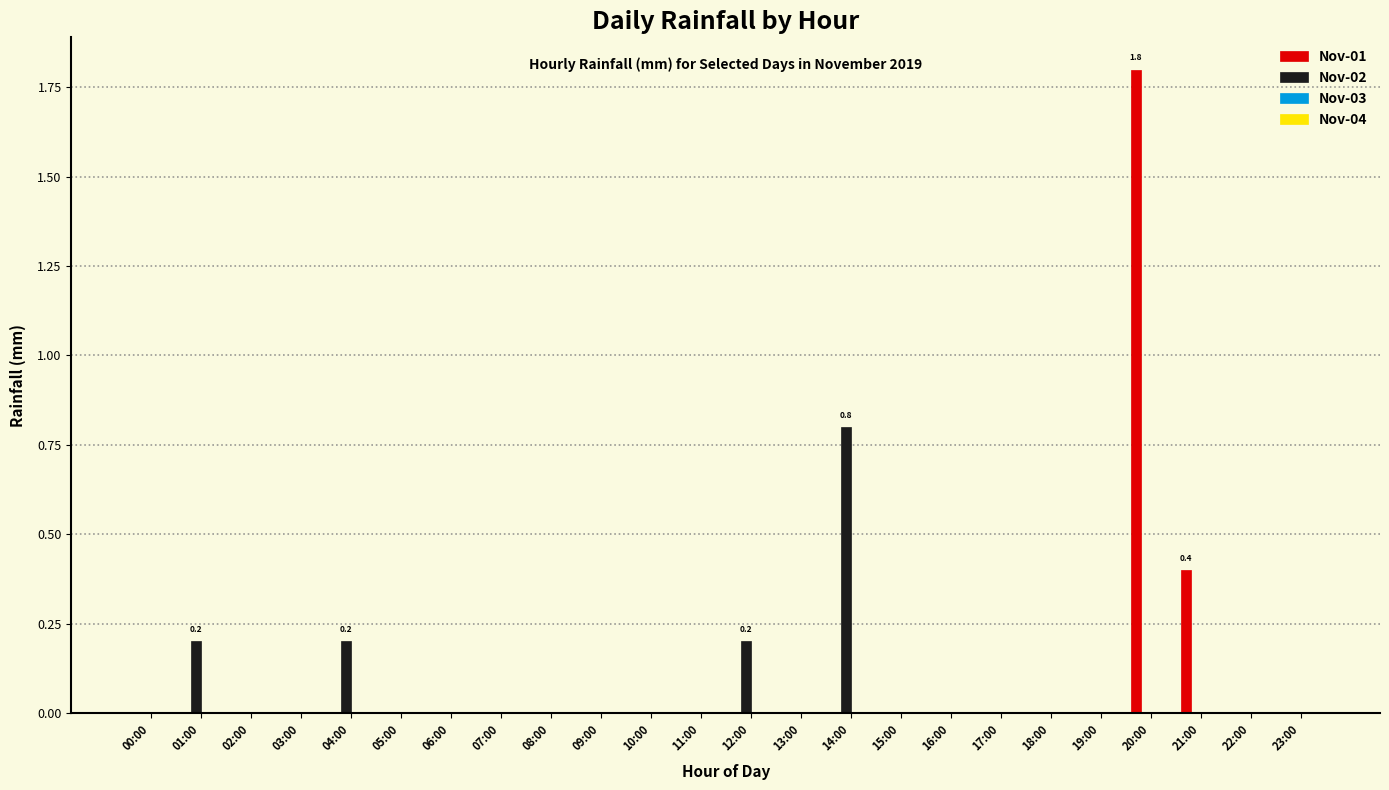

What is the maximum value shown in the chart?

1.8